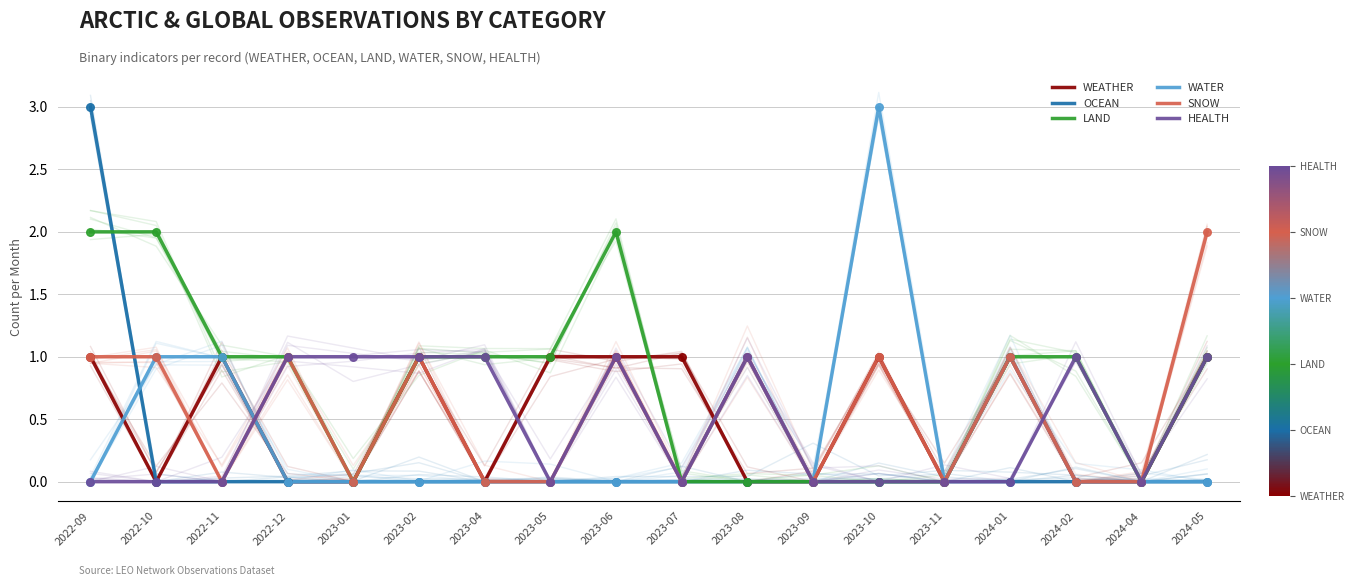

Is the value of LAND at 2023-05 greater than the value of WATER at 2022-10?

No